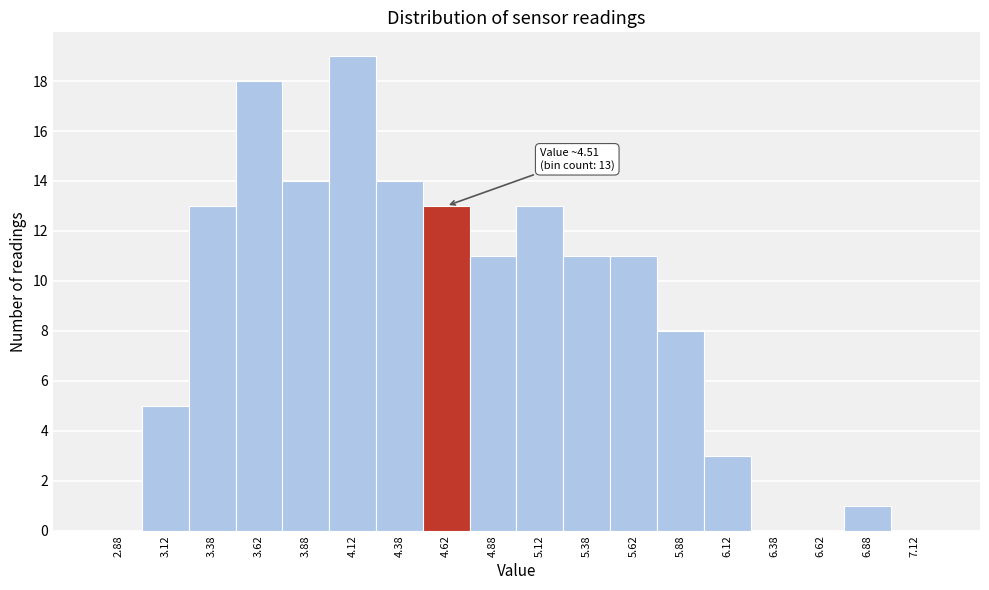

Over which range of the x-axis is the bar tallest?

4.00 to 4.25